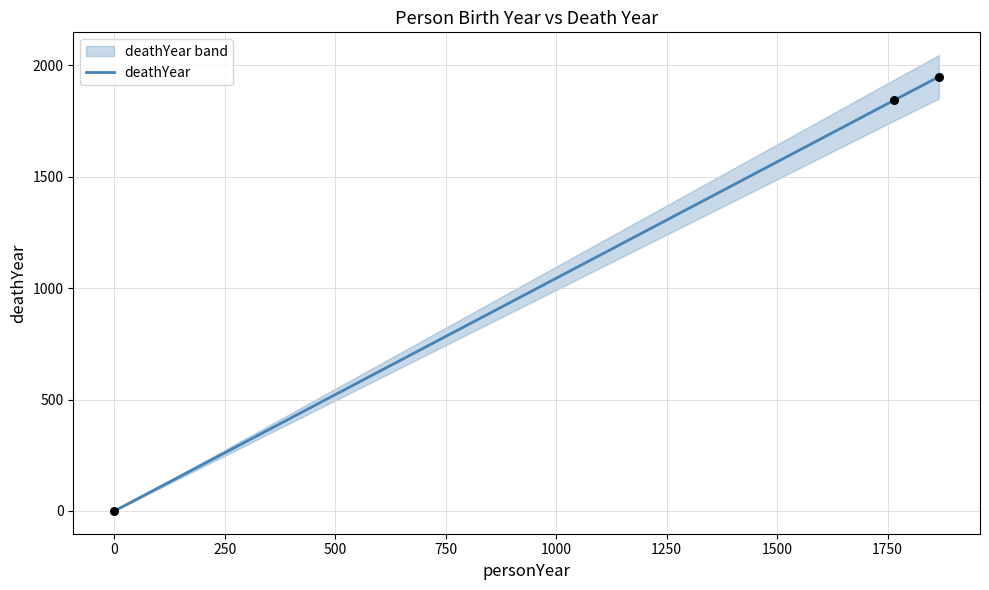

Which has a higher value, 0 or 250?

250